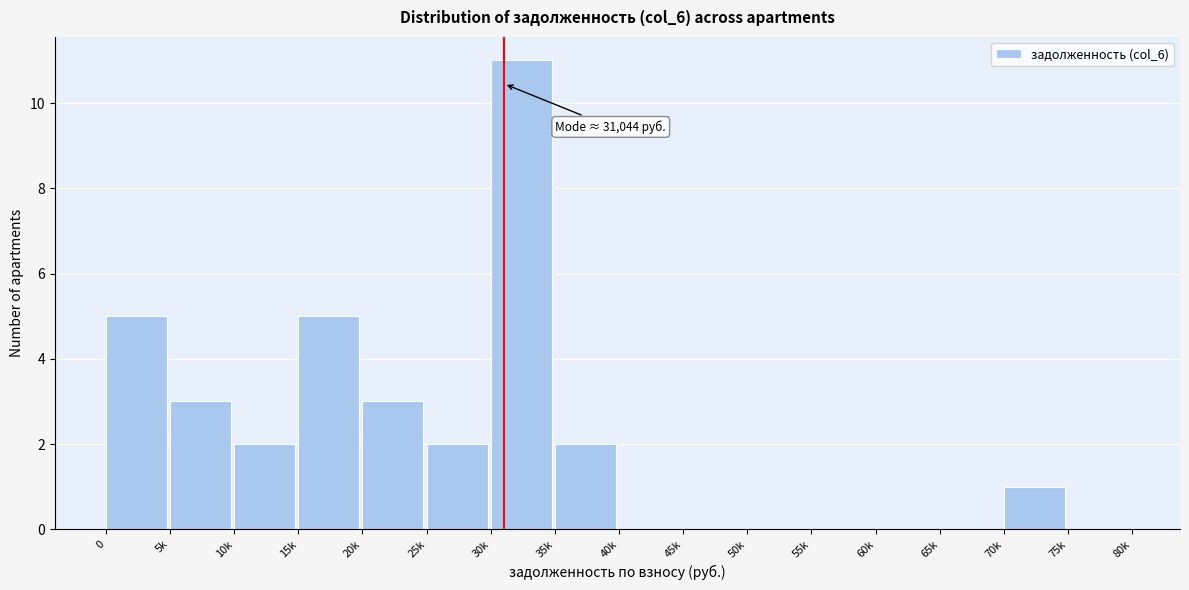

Reading right to left, list all the values displayed in this chart.

75k=0	70k=1	65k=0	60k=0	55k=0	50k=0	45k=0	40k=0	35k=2	30k=11	25k=2	20k=3	15k=5	10k=2	5k=3	0=5